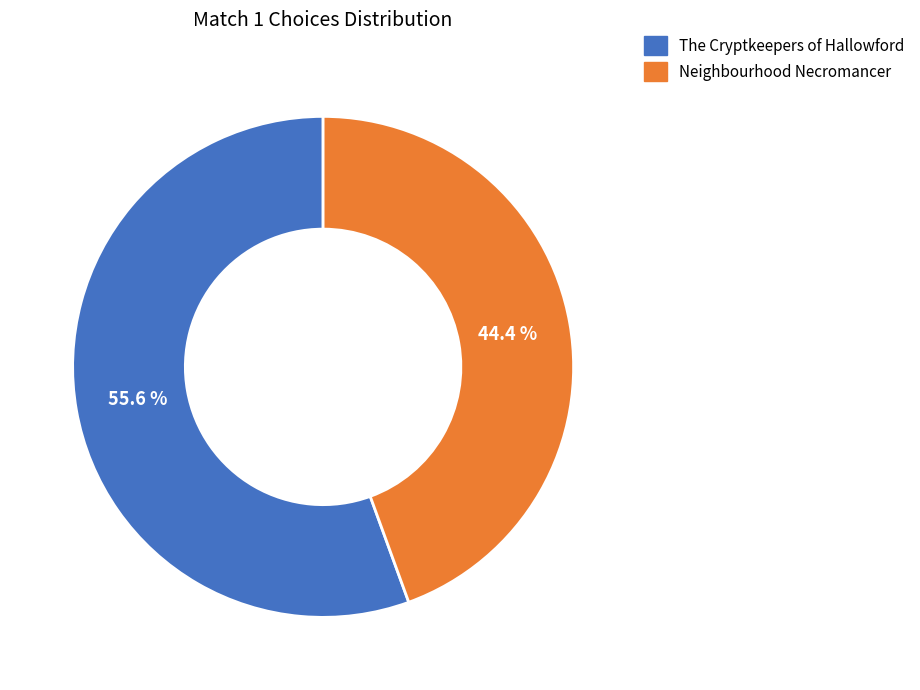

The Neighbourhood Necromancer slice represents 58% of the pie. True or false?

False